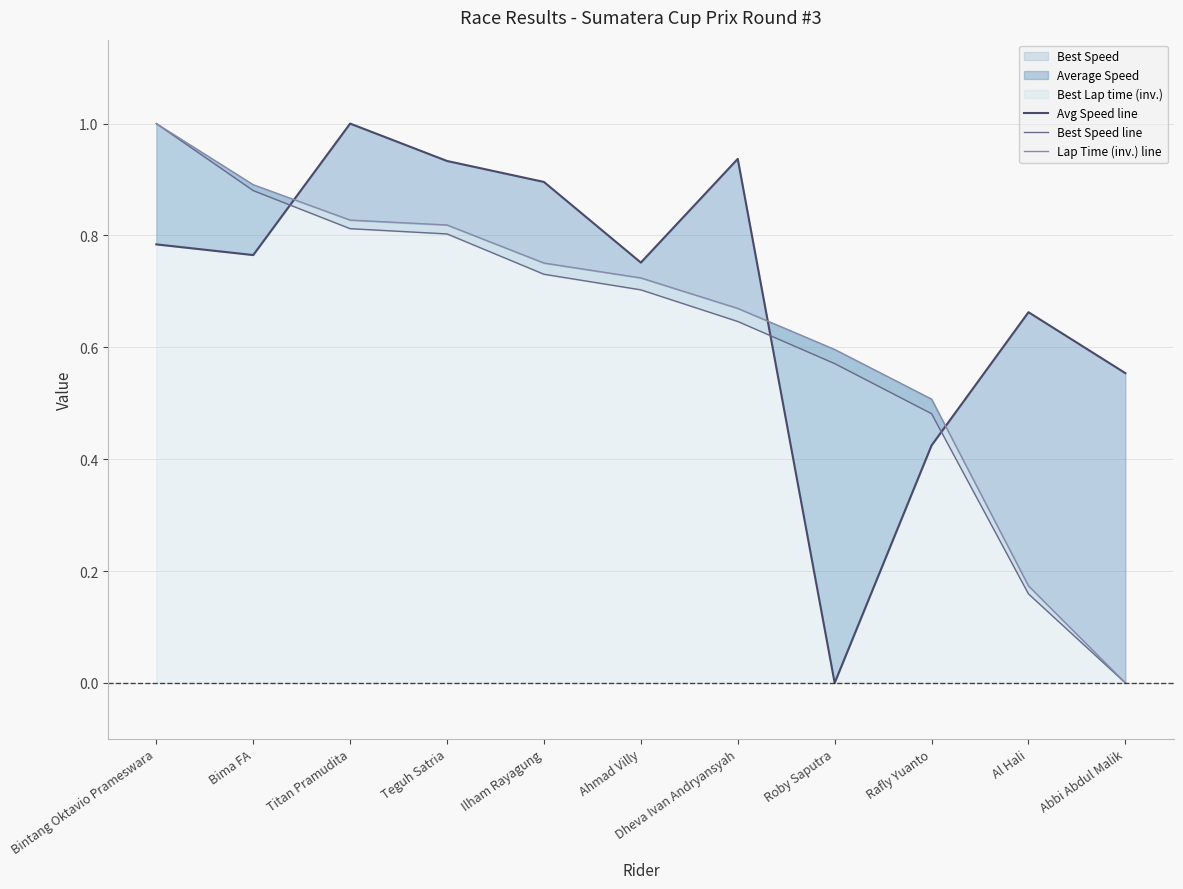

At how many categories does at least one series exceed 0?

11